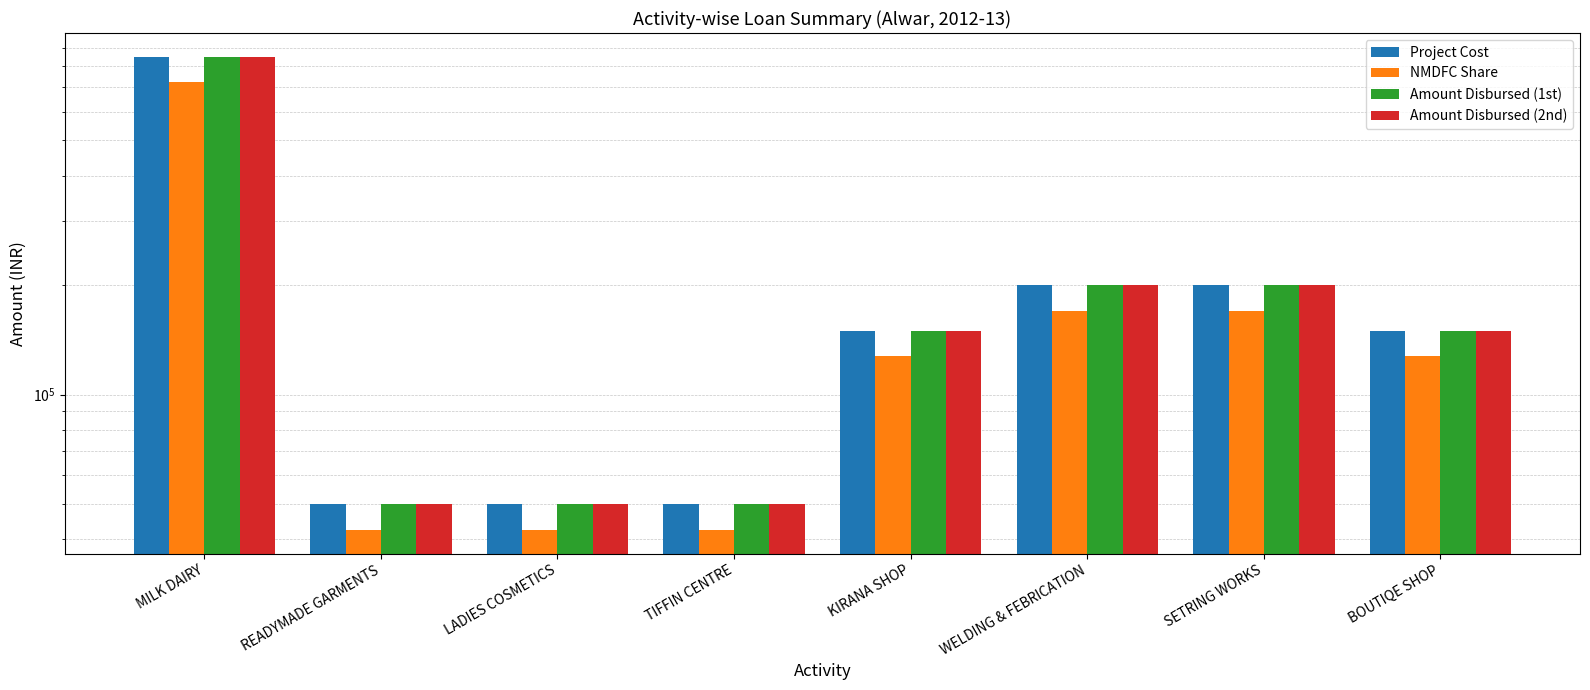

Reading left to right, list all the values displayed in this chart.

Project Cost: MILK DAIRY=850000	READYMADE GARMENTS=50000	LADIES COSMETICS=50000	TIFFIN CENTRE=50000	KIRANA SHOP=150000	WELDING & FEBRICATION=200000	SETRING WORKS=200000	BOUTIQE SHOP=150000
NMDFC Share: MILK DAIRY=722500	READYMADE GARMENTS=42500	LADIES COSMETICS=42500	TIFFIN CENTRE=42500	KIRANA SHOP=127500	WELDING & FEBRICATION=170000	SETRING WORKS=170000	BOUTIQE SHOP=127500
Amount Disbursed (1st): MILK DAIRY=850000	READYMADE GARMENTS=50000	LADIES COSMETICS=50000	TIFFIN CENTRE=50000	KIRANA SHOP=150000	WELDING & FEBRICATION=200000	SETRING WORKS=200000	BOUTIQE SHOP=150000
Amount Disbursed (2nd): MILK DAIRY=850000	READYMADE GARMENTS=50000	LADIES COSMETICS=50000	TIFFIN CENTRE=50000	KIRANA SHOP=150000	WELDING & FEBRICATION=200000	SETRING WORKS=200000	BOUTIQE SHOP=150000